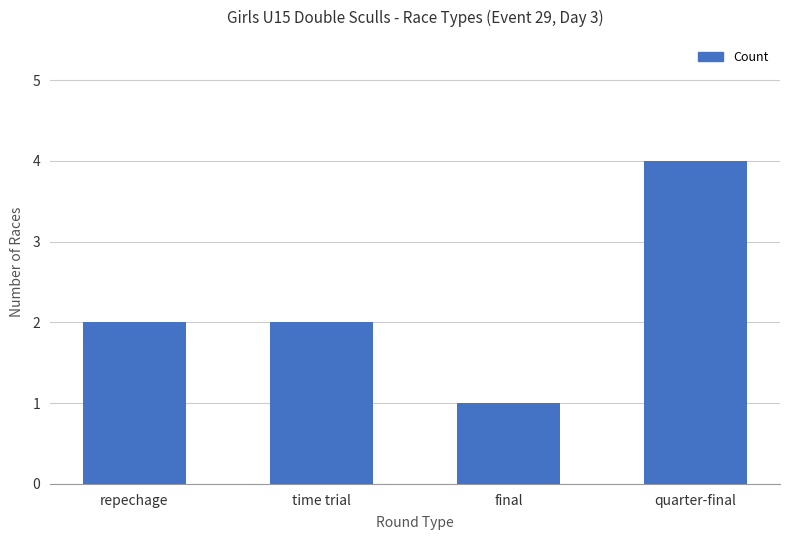

The chart shows a value of 3 at repechage. True or false?

False